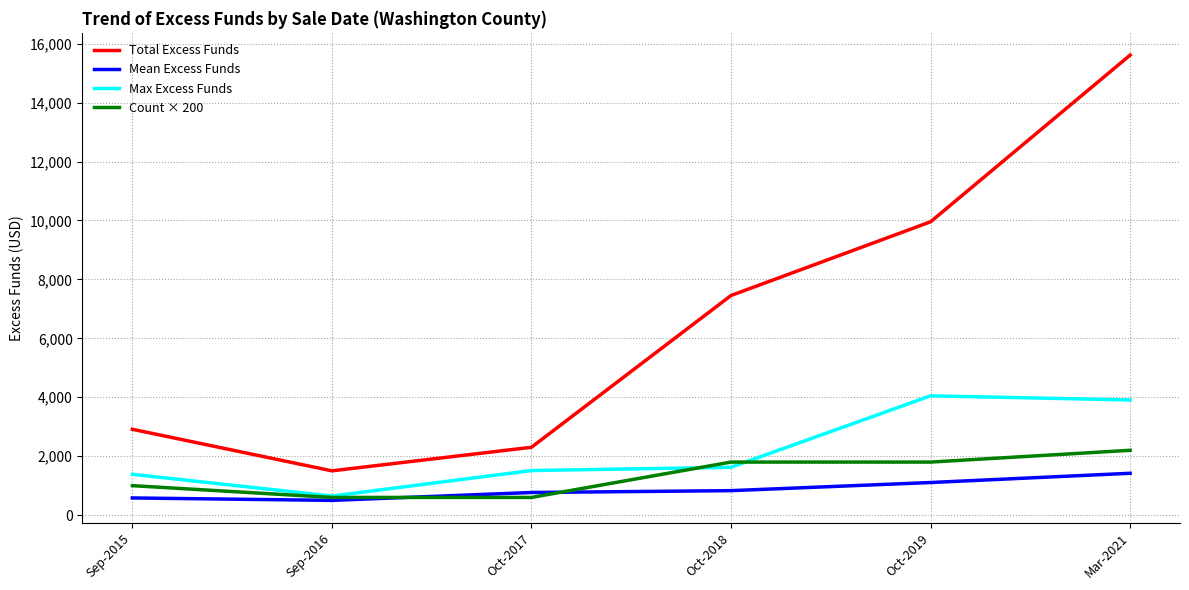

How many distinct data groups are displayed?

4